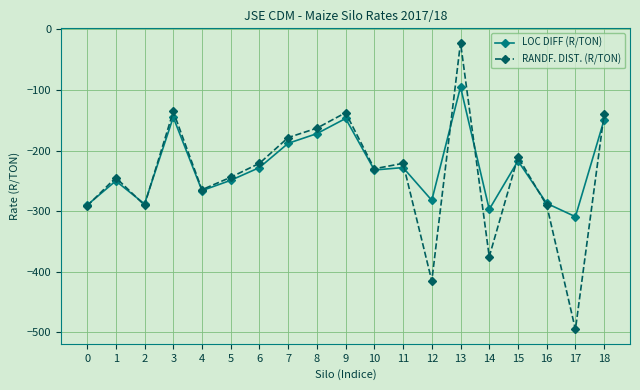

Read the LOC DIFF (R/TON) value at 17.

-309.0